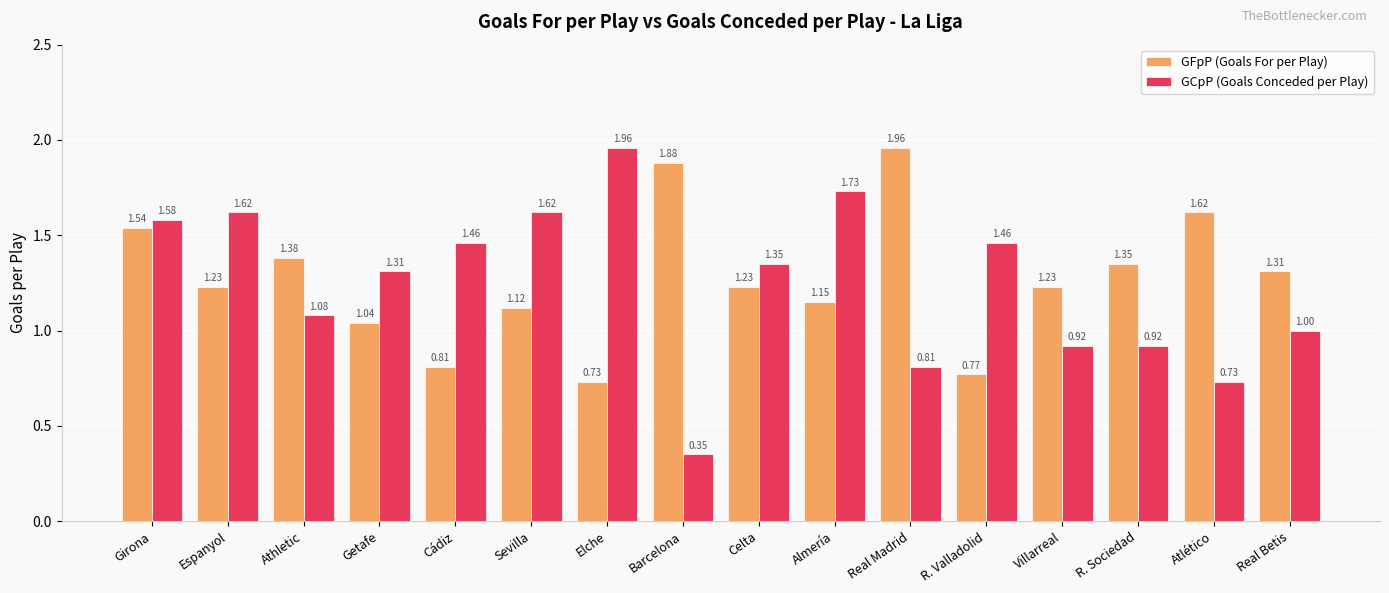

What is the sum of all GFpP (Goals For per Play) values?

20.4